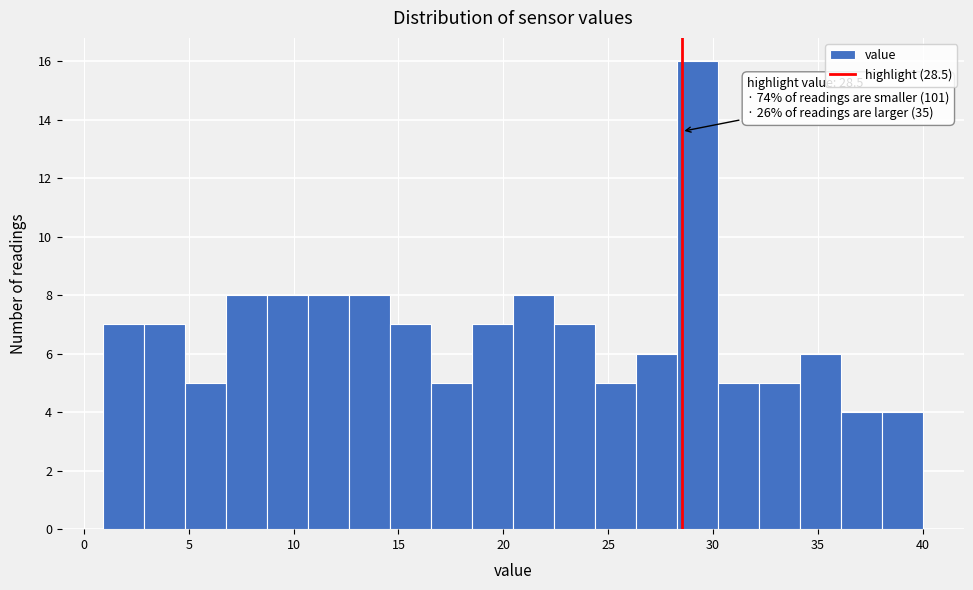

Read against the x-axis, roughly where is the centre of the tallest bar?

29.0